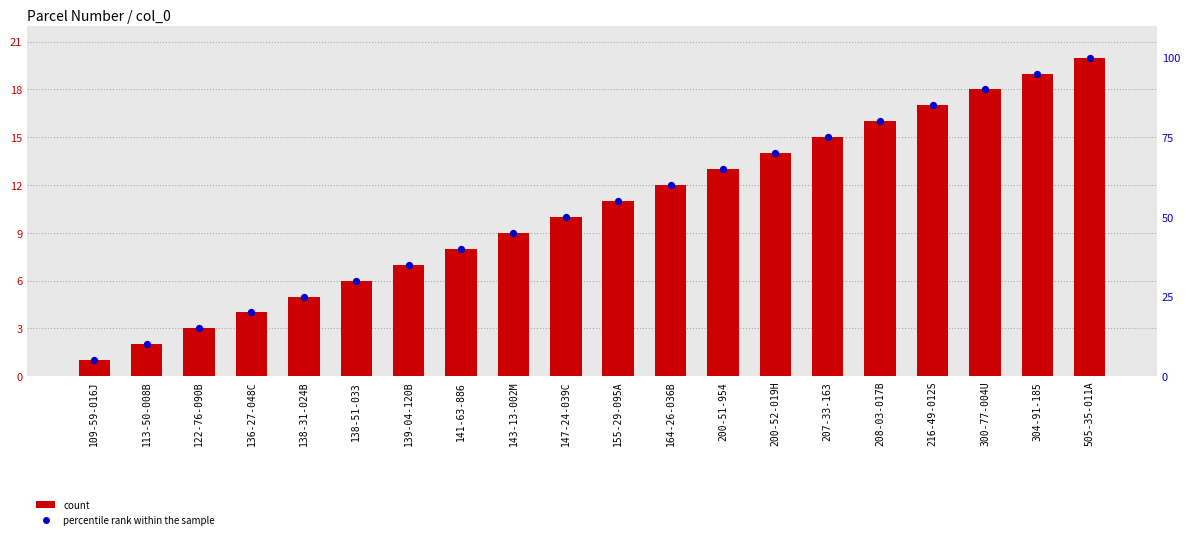

At which category is the sum across all series the highest?

505-35-011A